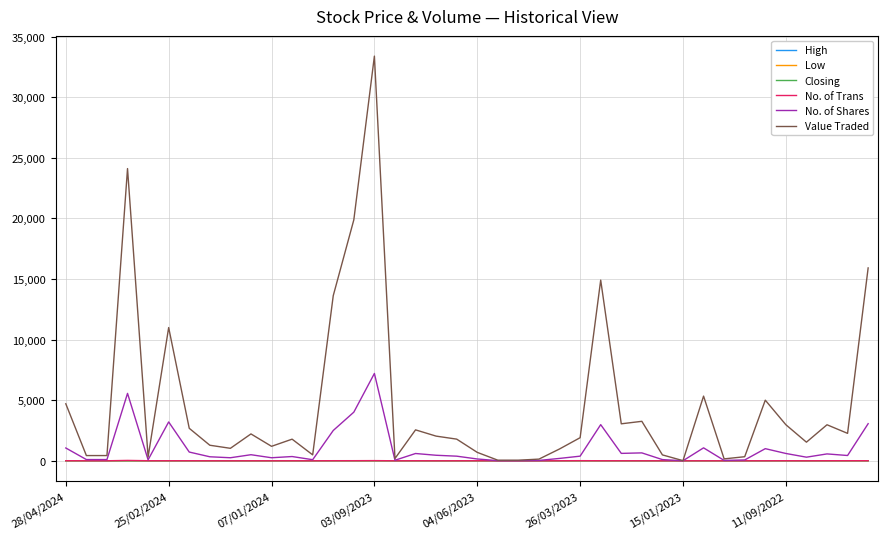

What is the maximum value for No. of Shares?

7204.0